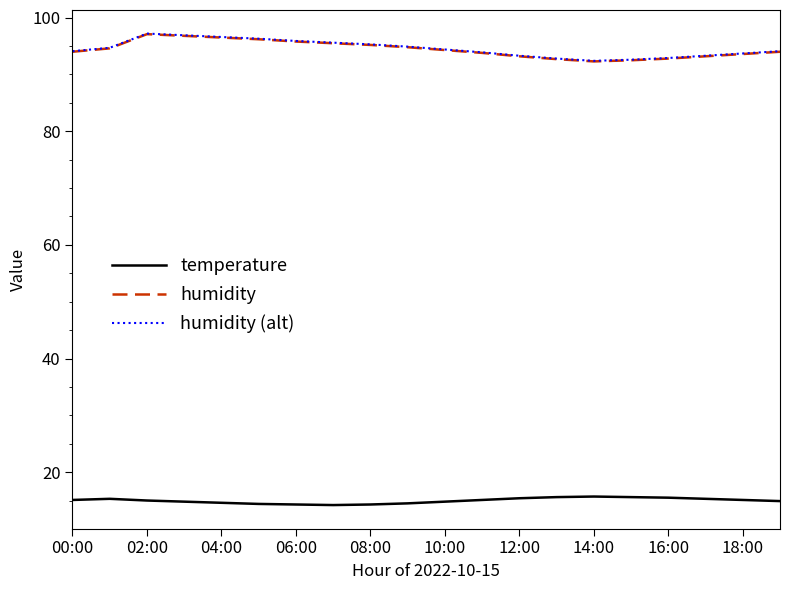

True or false: humidity and temperature intersect in this chart.

False